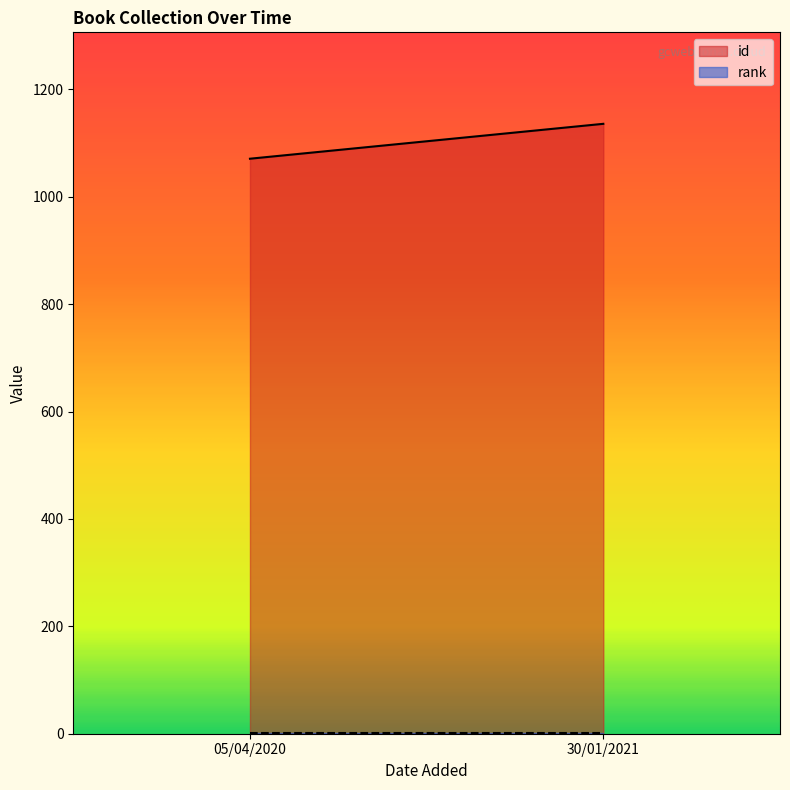

Rank the categories by rank value from highest to lowest.

05/04/2020, 30/01/2021